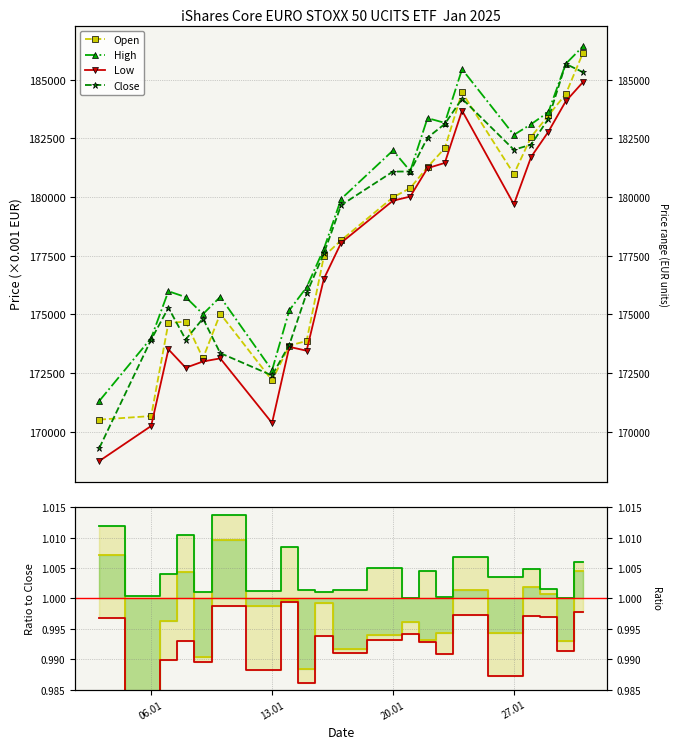

How many lines are shown in the chart?

4